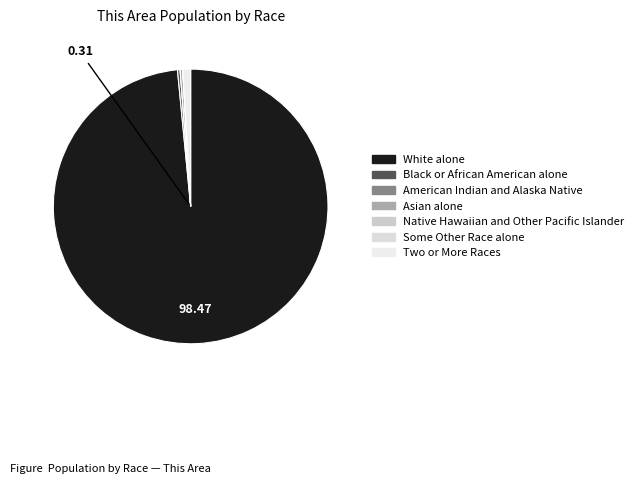

Approximately how many times larger is the value at Black or African American alone compared to Asian alone?

1.0